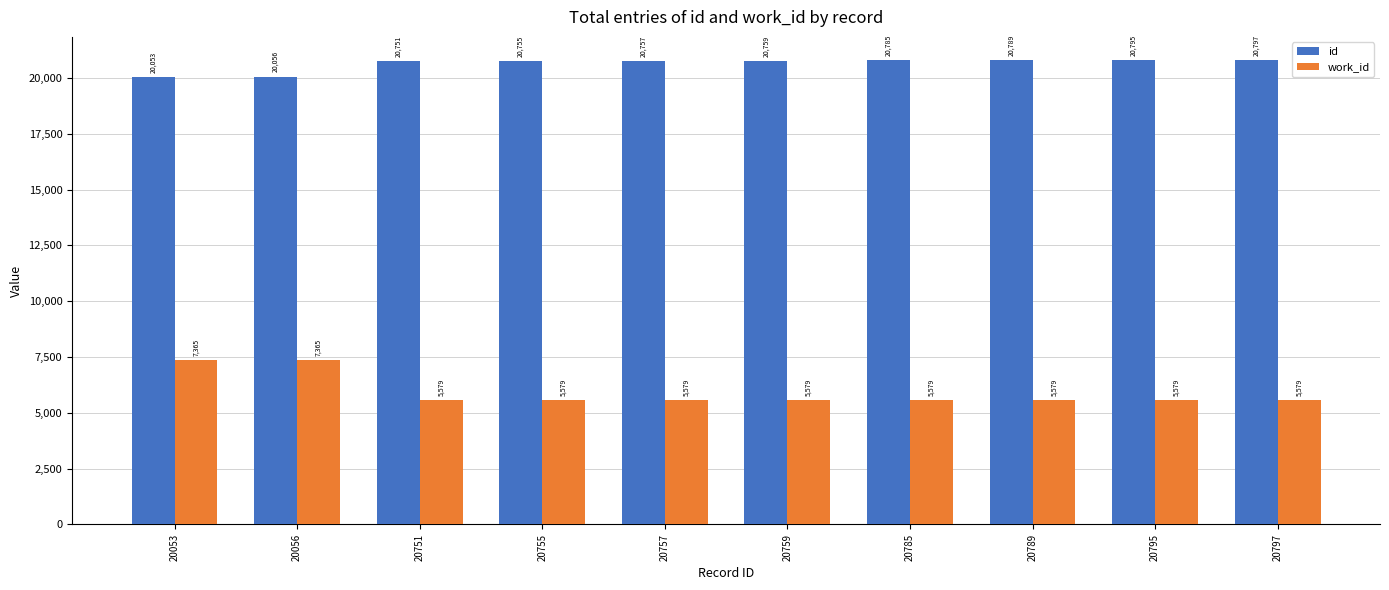

What is the spread (max minus min) of values at 20797?

15218